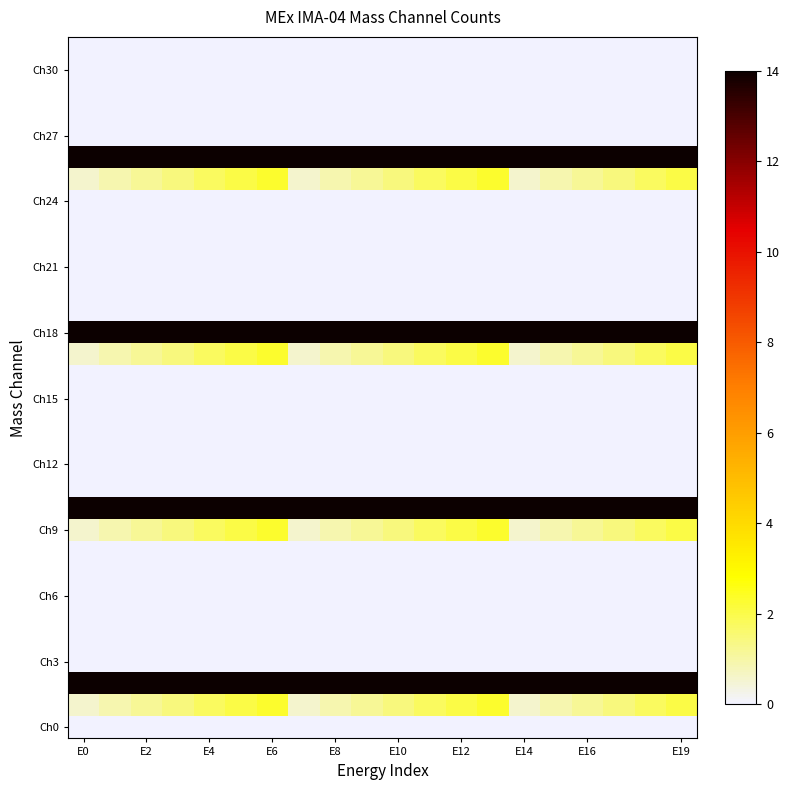

At which category is the sum across all series the highest?

E6